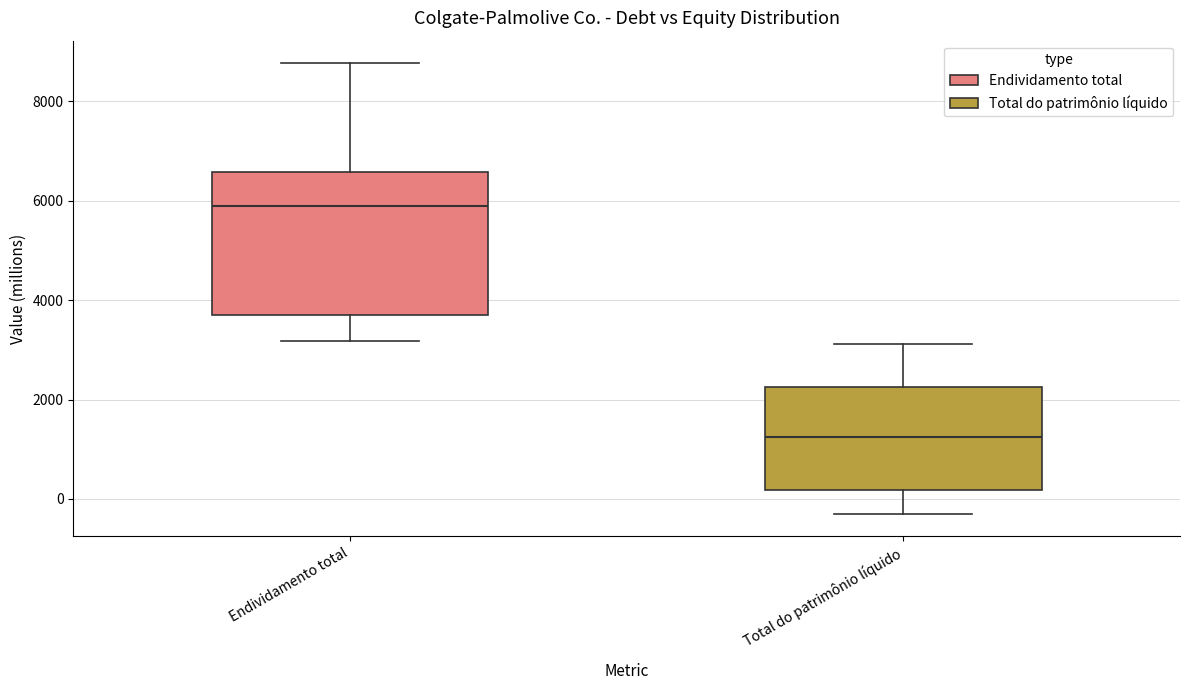

Which box's median line is the highest?

Endividamento total